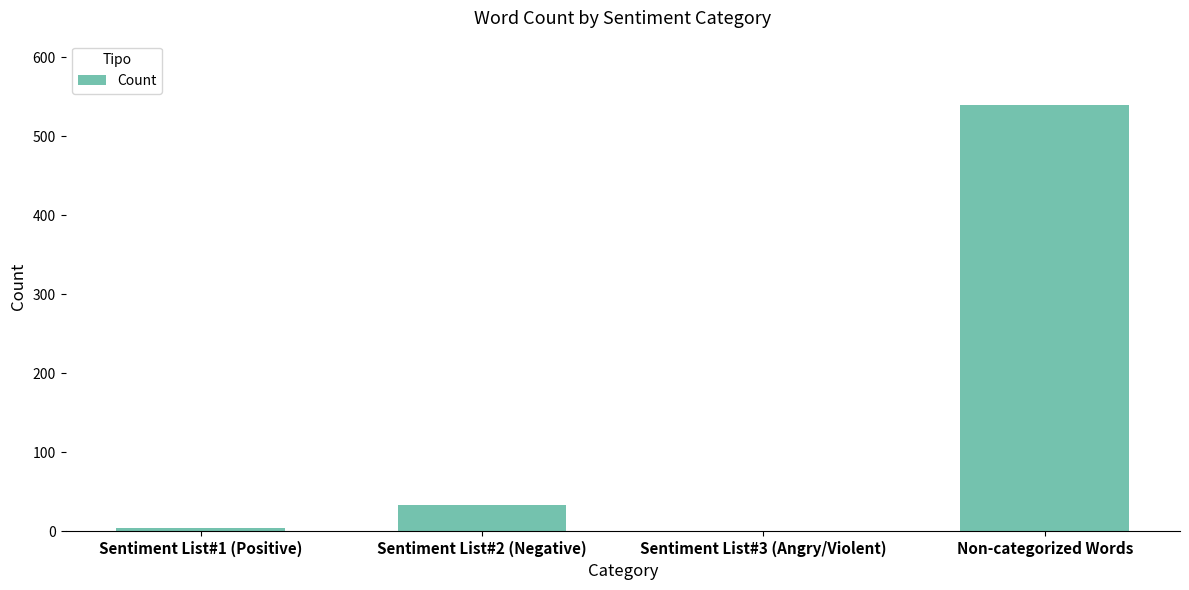

Reading left to right, extract all data points from this chart.

4	34	0	540